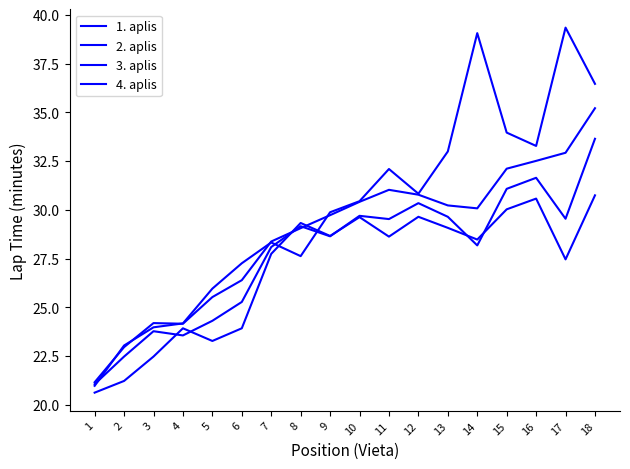

How many series are shown in this chart?

4